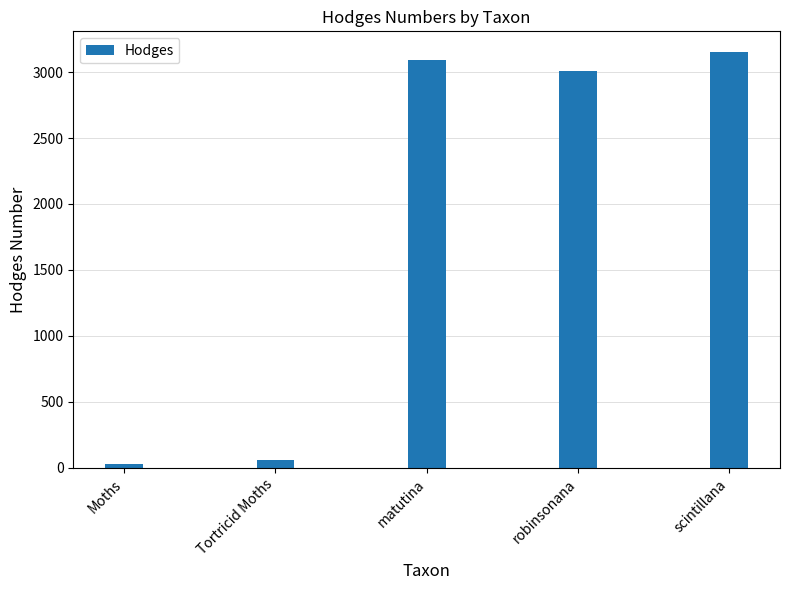

What is the change in value from Tortricid Moths to robinsonana?

+2946.9